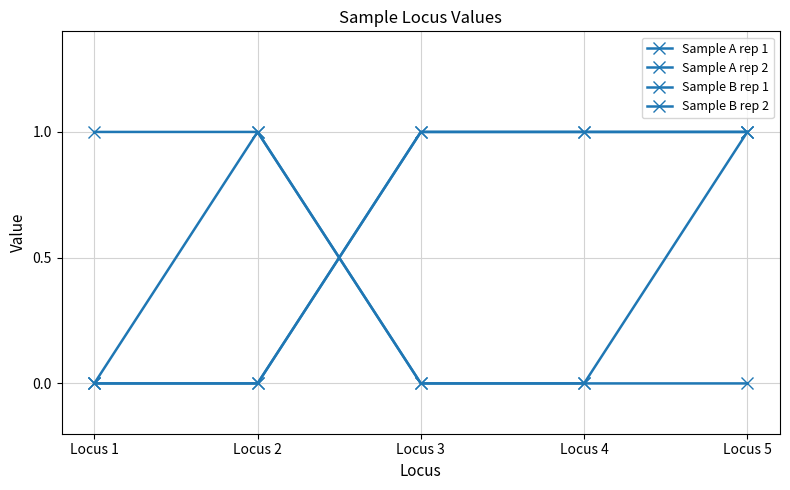

What is the total value across all series at Locus 2?

2